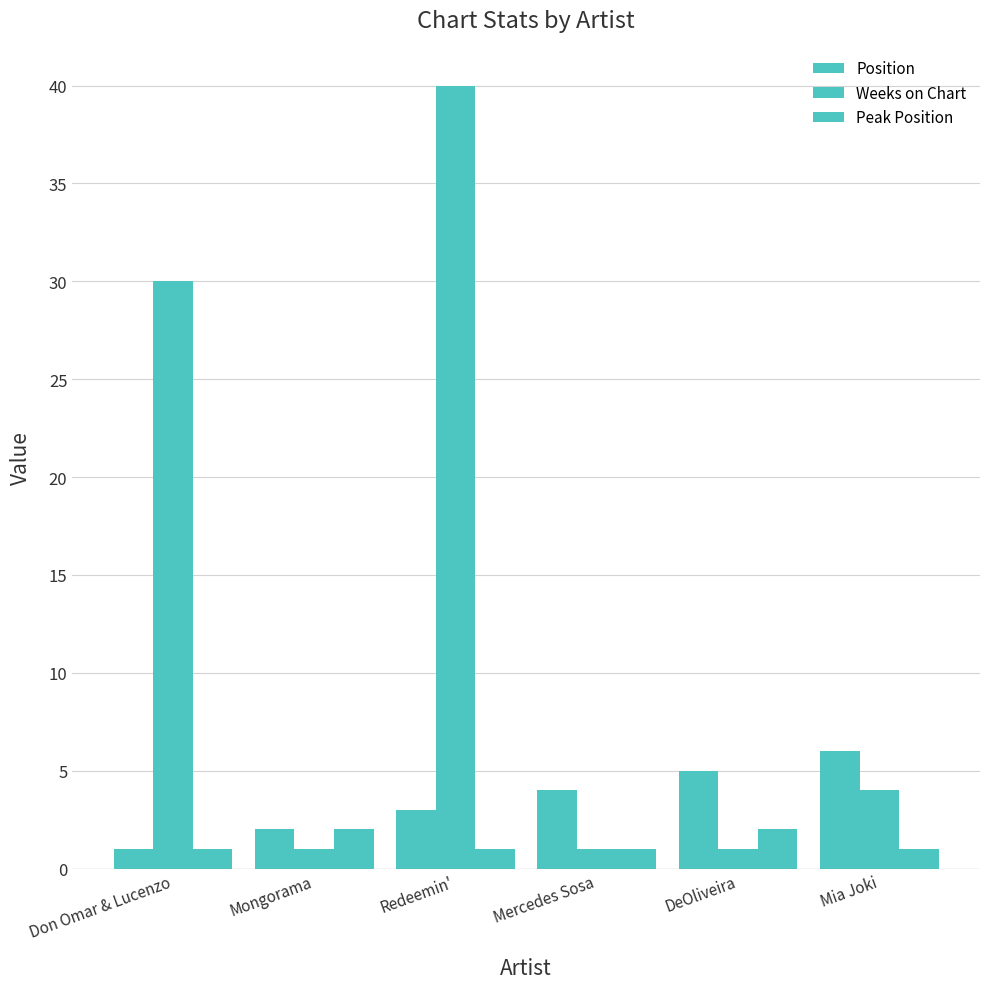

Does the chart contain stacked bars?

No